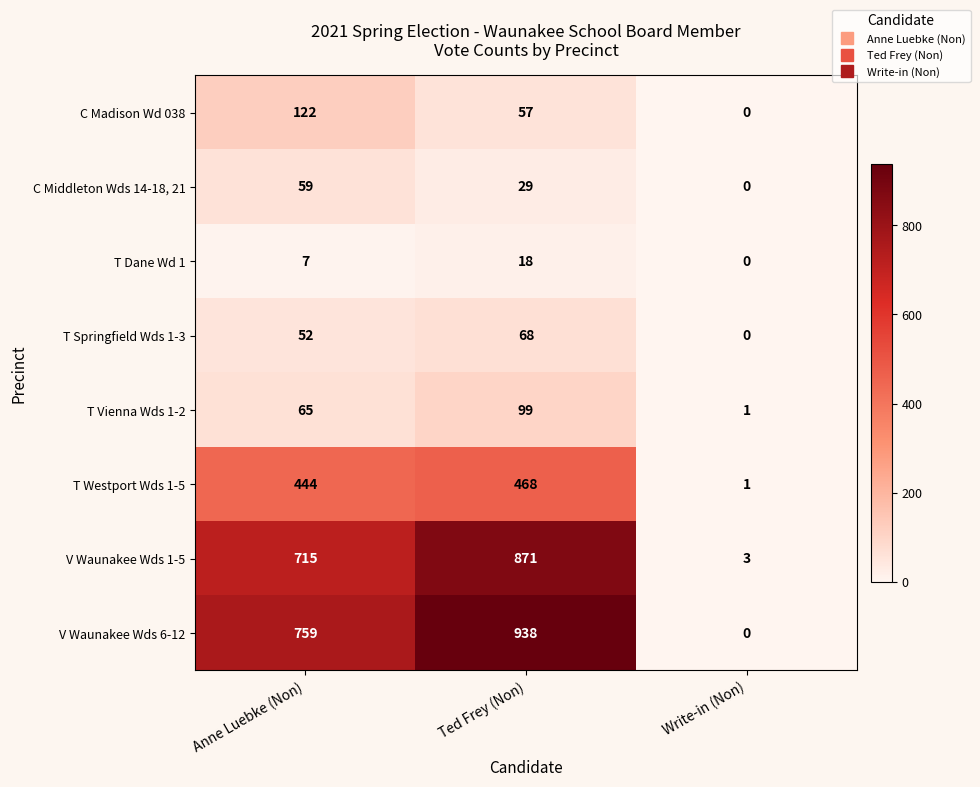

The value of V Waunakee Wds 1-5 at Ted Frey (Non) is 1341. True or false?

False